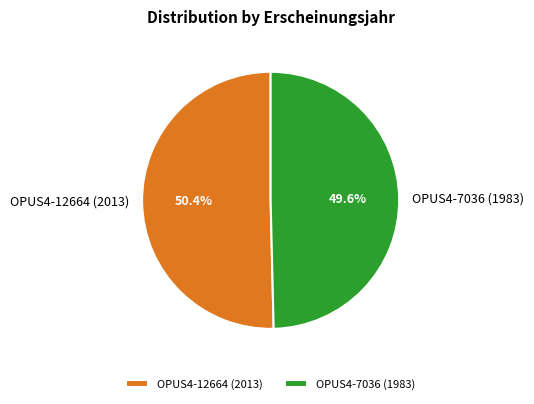

Approximately how many times larger is the value at OPUS4-7036 (1983) compared to OPUS4-12664 (2013)?

1.0